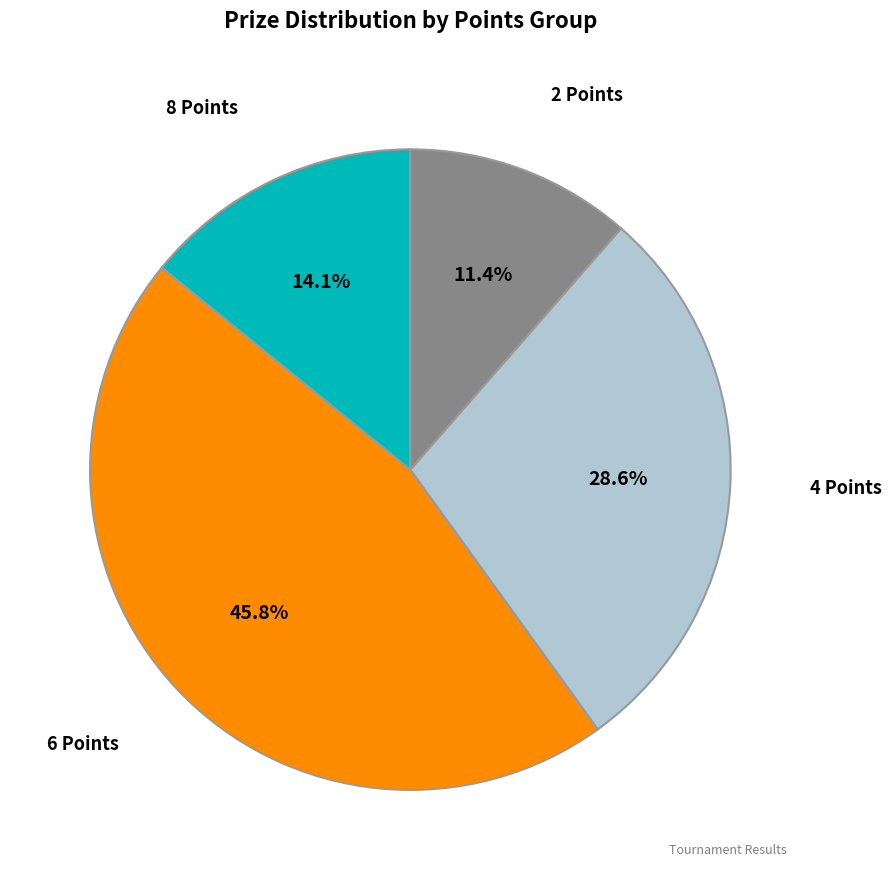

Does any single category account for the majority?

No